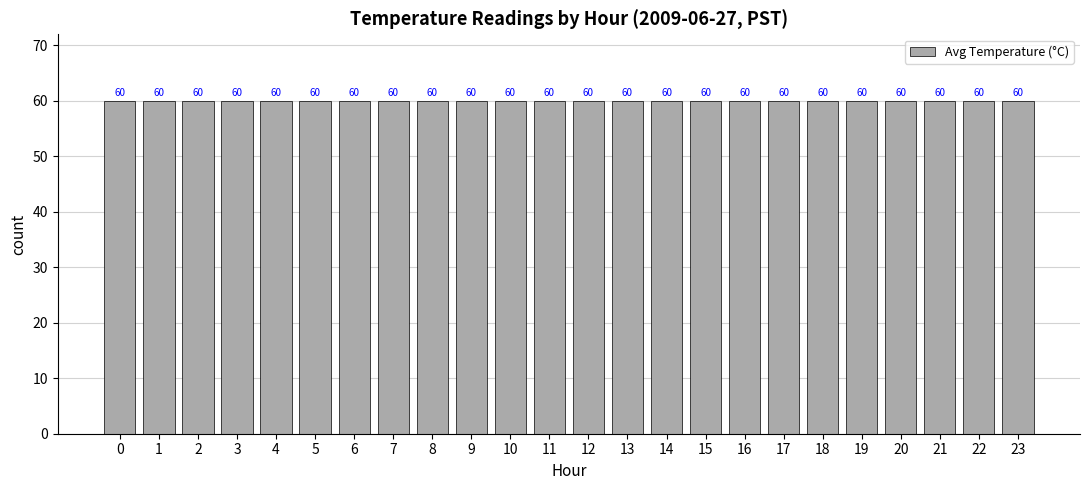

Rank the categories by value from lowest to highest.

23, 22, 21, 20, 19, 18, 17, 16, 15, 14, 13, 12, 11, 10, 9, 8, 7, 6, 5, 4, 3, 2, 1, 0